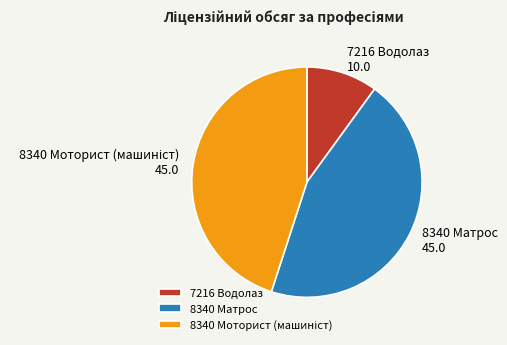

True or false: 7216 Водолаз accounts for 21% of the total.

False